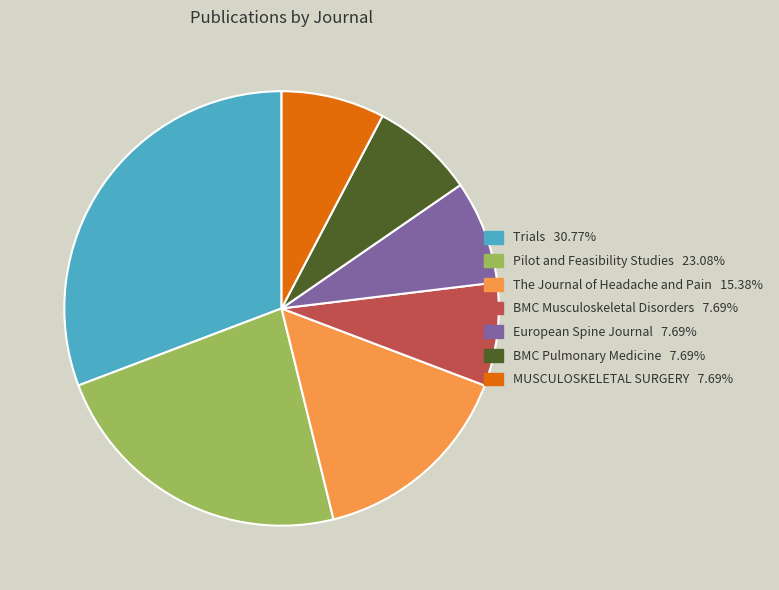

Is there any slice that represents more than half of the pie?

No